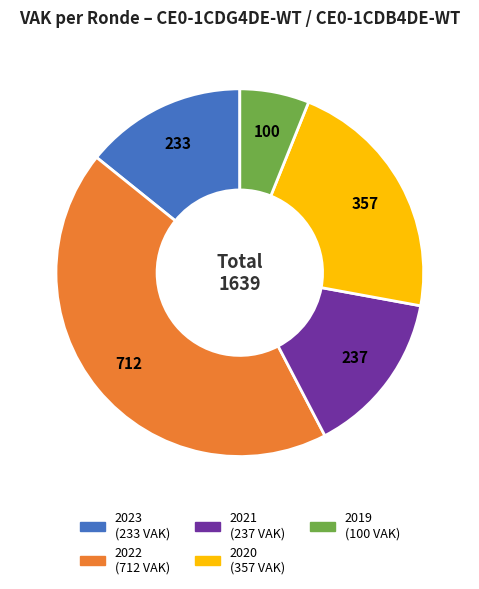

Is there any slice that represents more than half of the pie?

No